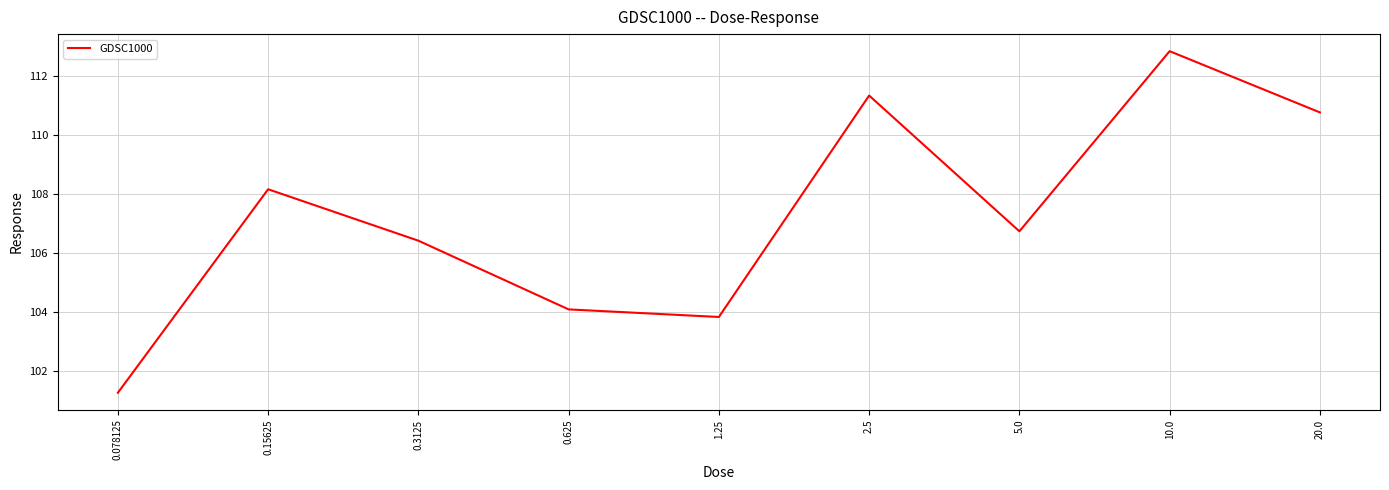

The chart shows a value of 112.8 at 10.0. True or false?

True